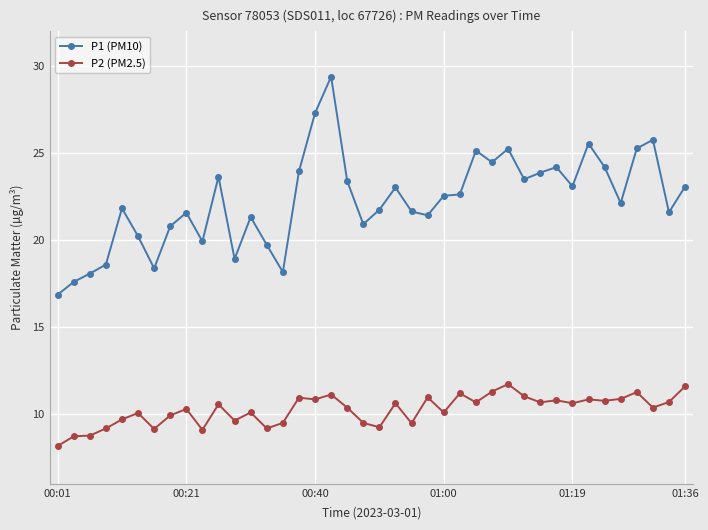

At how many categories does at least one series exceed 14?

40